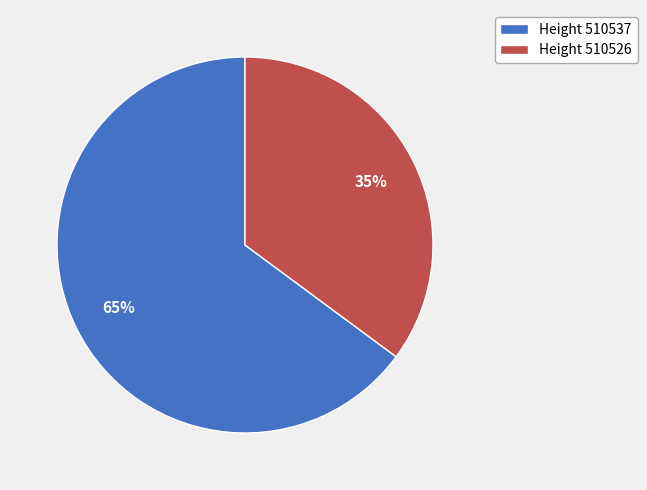

Do Height 510537 and Height 510526 together represent more than half of the pie?

Yes